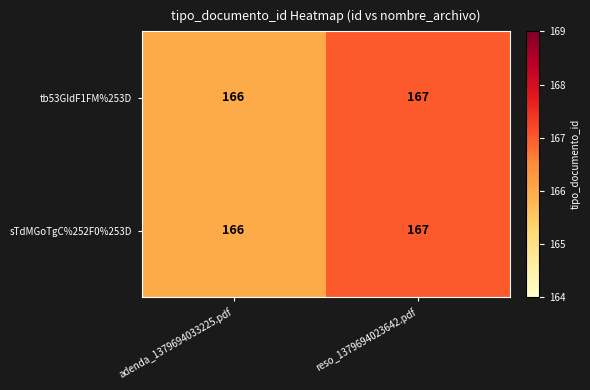

Reading right to left, extract all data points from this chart.

tb53GIdF1FM%253D: 167	166
sTdMGoTgC%252F0%253D: 167	166